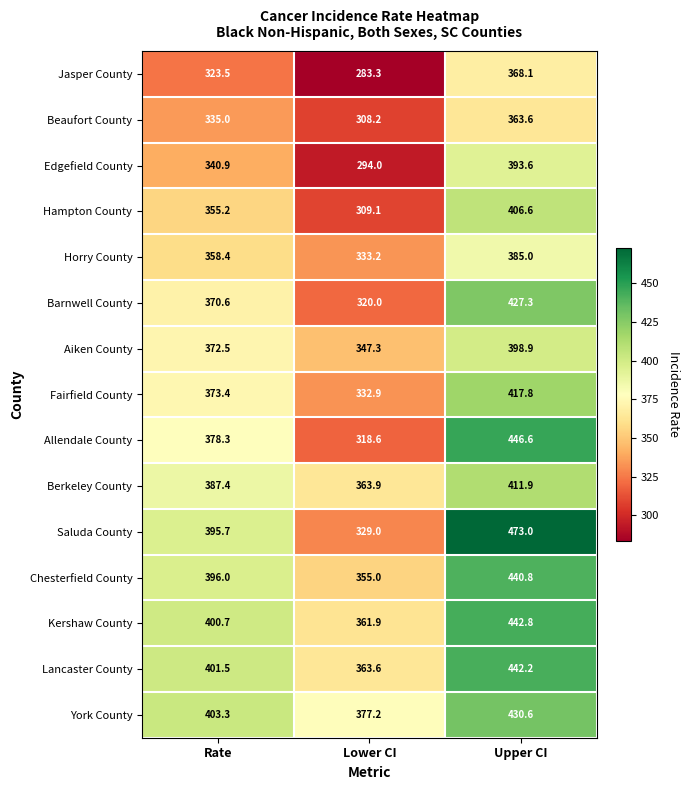

List the series in order of their peak value, lowest first.

Beaufort County, Jasper County, Horry County, Edgefield County, Aiken County, Hampton County, Berkeley County, Fairfield County, Barnwell County, York County, Chesterfield County, Lancaster County, Kershaw County, Allendale County, Saluda County